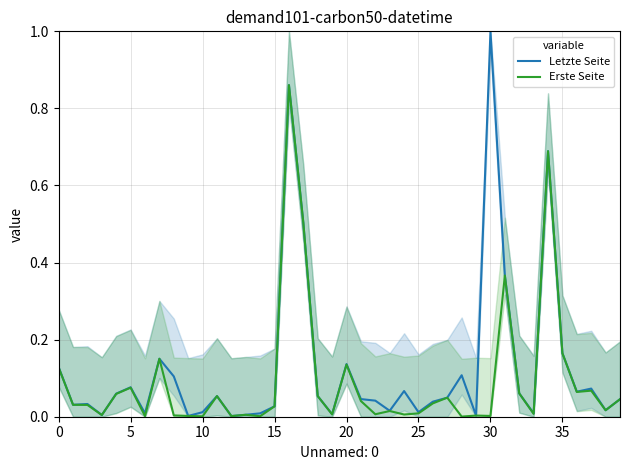

Is the value of Letzte Seite at 34 greater than the value of Erste Seite at 27?

Yes